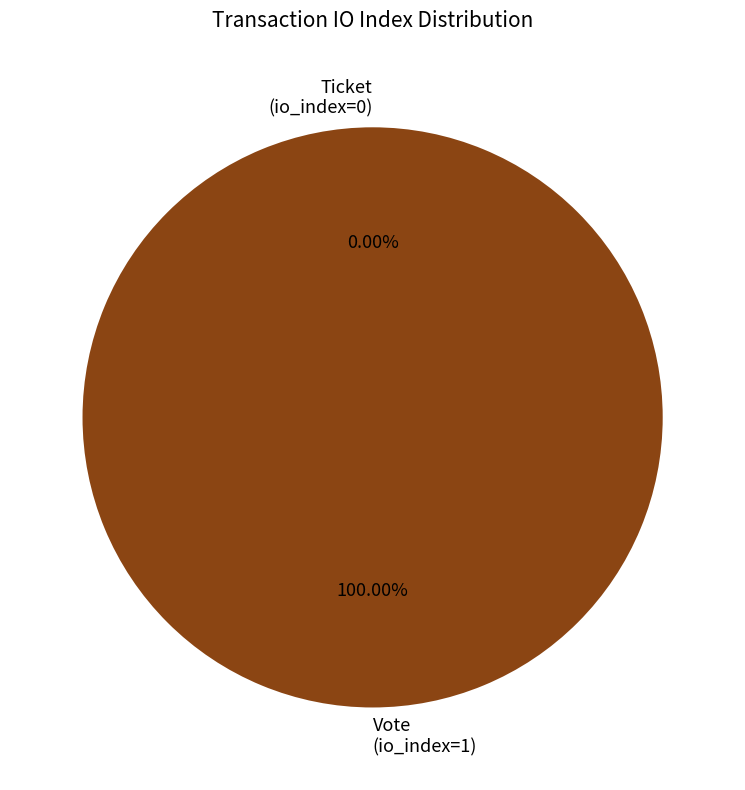

To the nearest percent, what is the combined percentage of Ticket (io_index=0) and Vote (io_index=1)?

100%